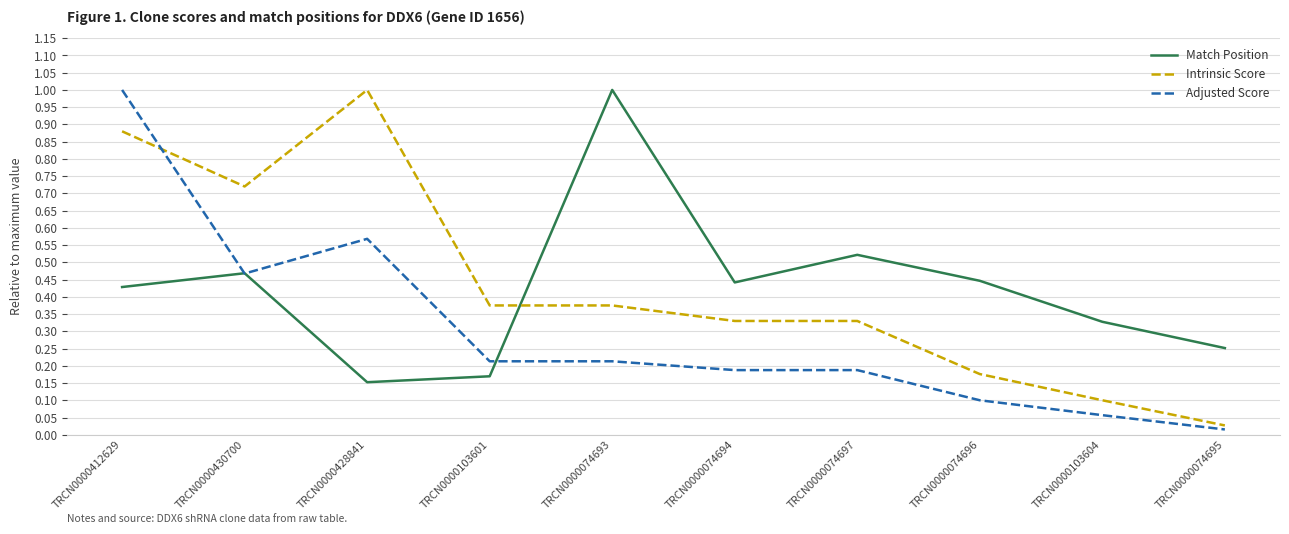

The Match Position series shows 0.2 at TRCN0000412629. True or false?

False